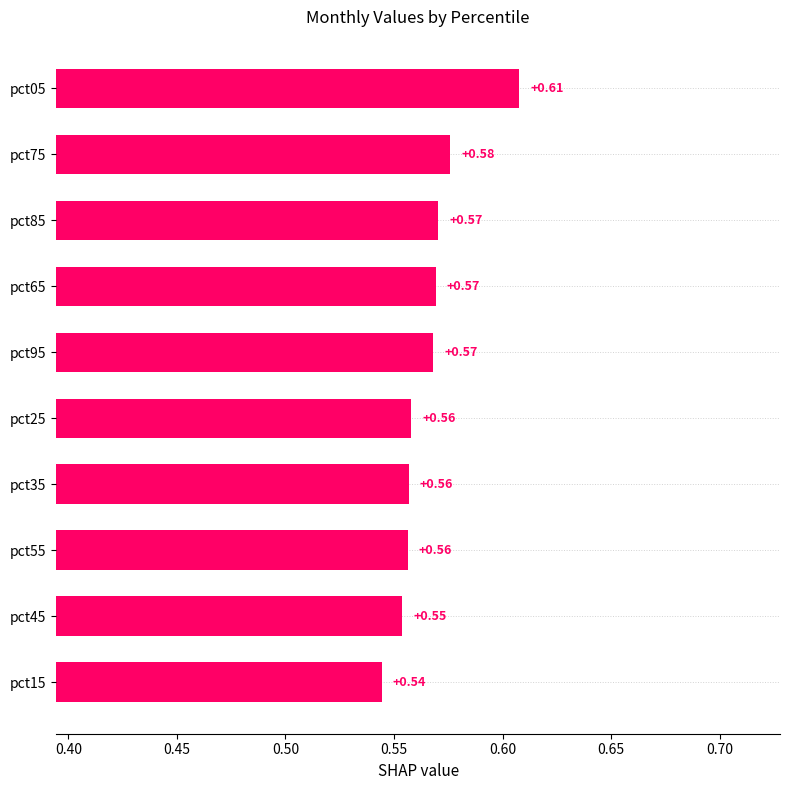

What is the sum of all values?

5.7